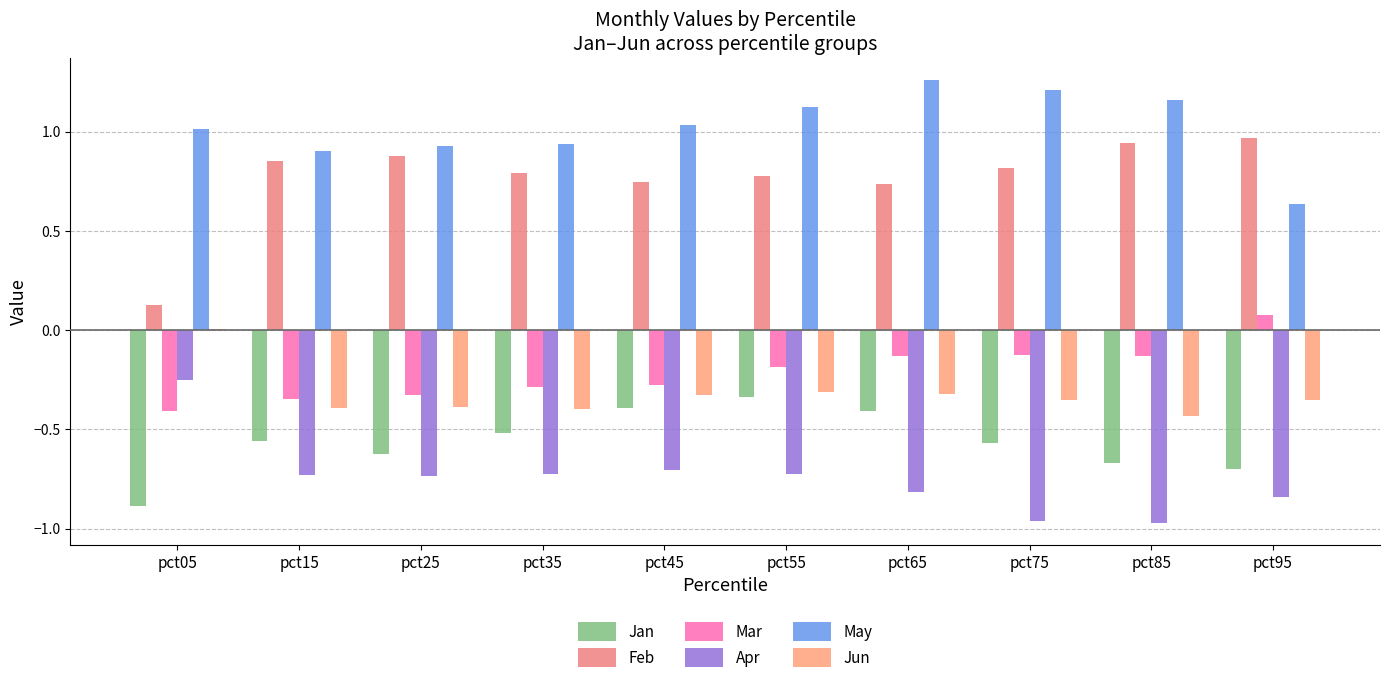

Count the number of categories in the chart.

10